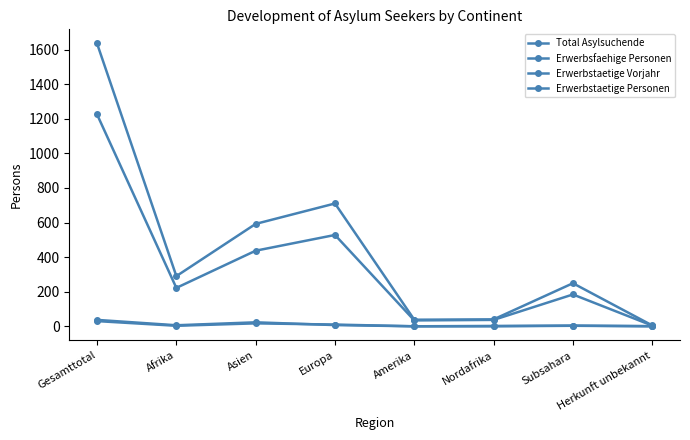

What position from the right is Afrika?

7